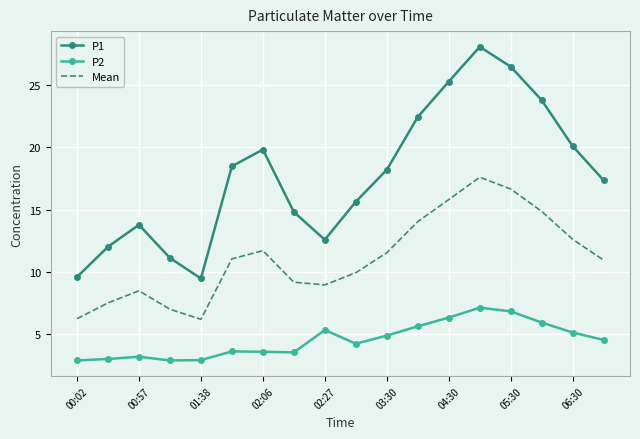

What is the minimum value shown in the chart?

2.9